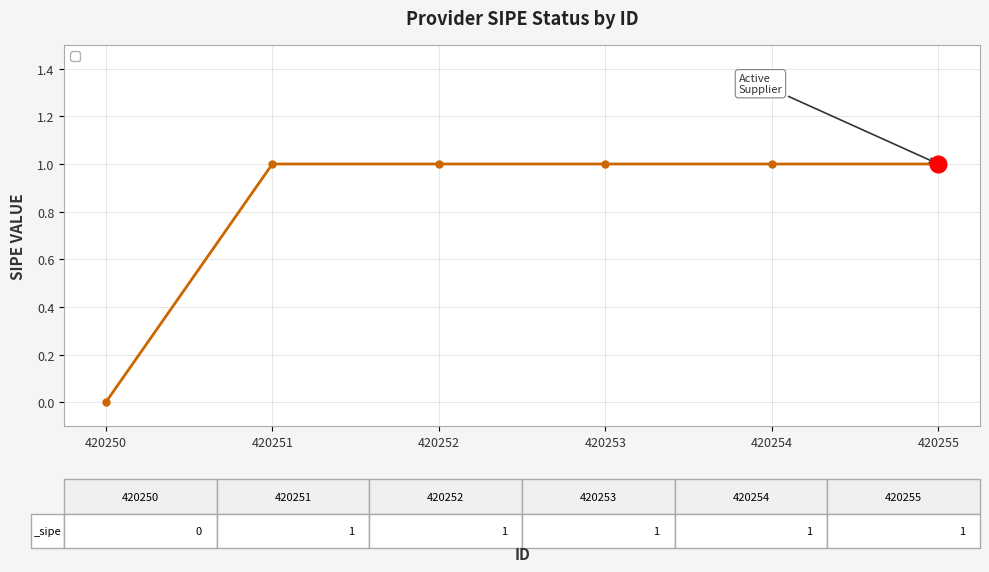

True or false: there are more than 2 points higher than both neighbors.

False